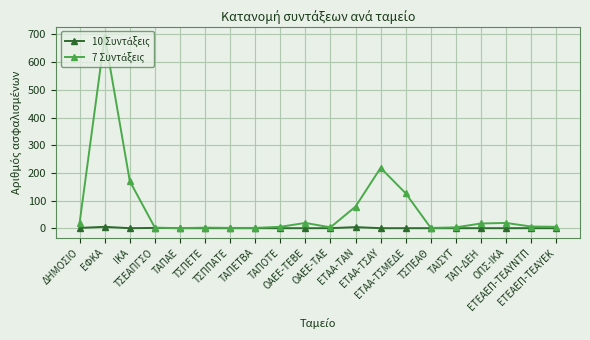

True or false: 10 Συντάξεις and 7 Συντάξεις intersect in this chart.

False